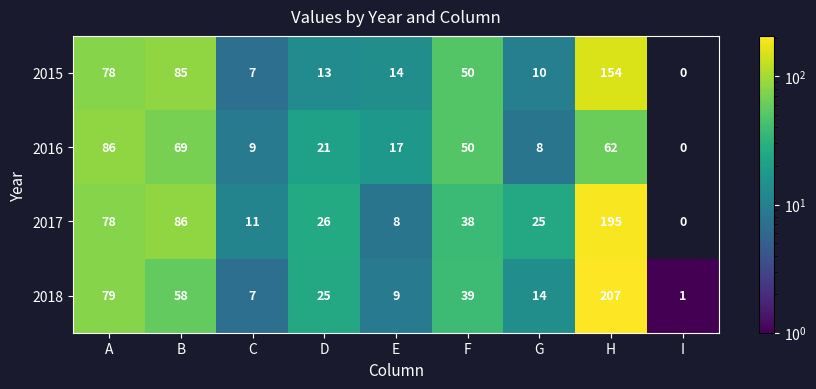

At which label is 2015 closest to 77?

A